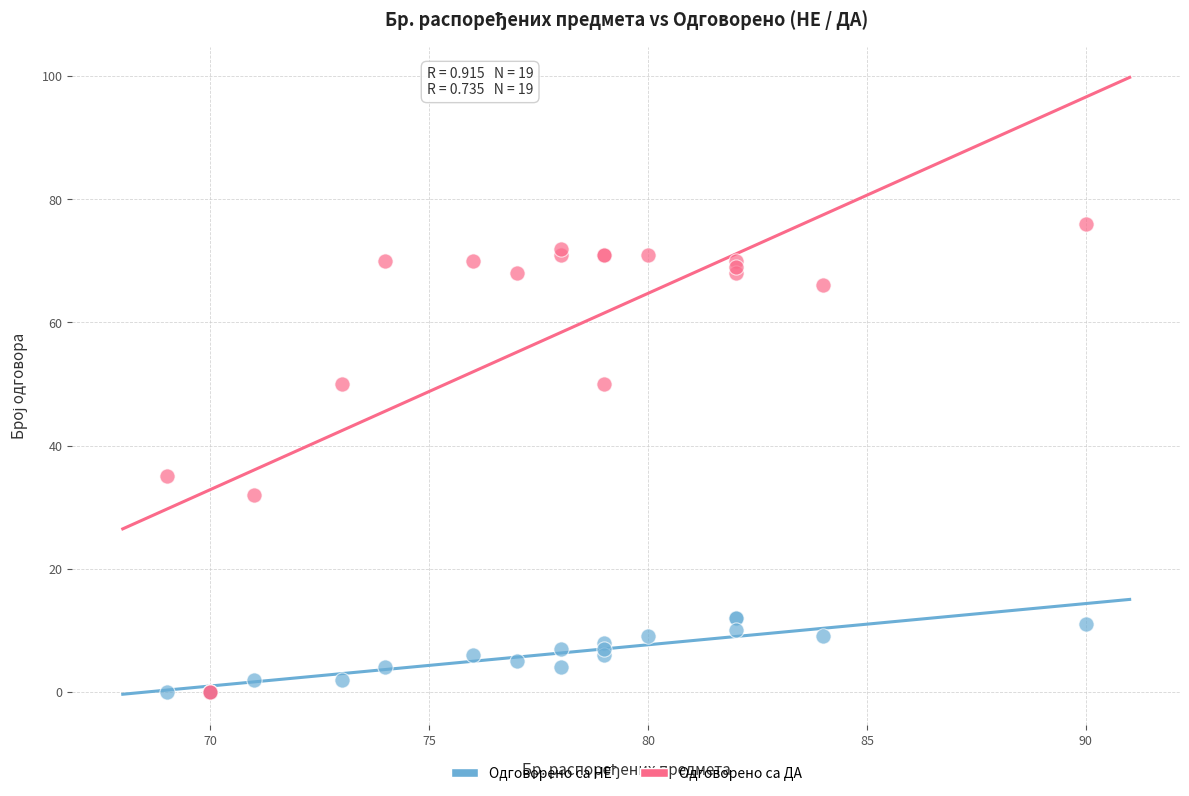

What are all the series names shown in the legend?

Одговорено са НЕ, Одговорено са ДА